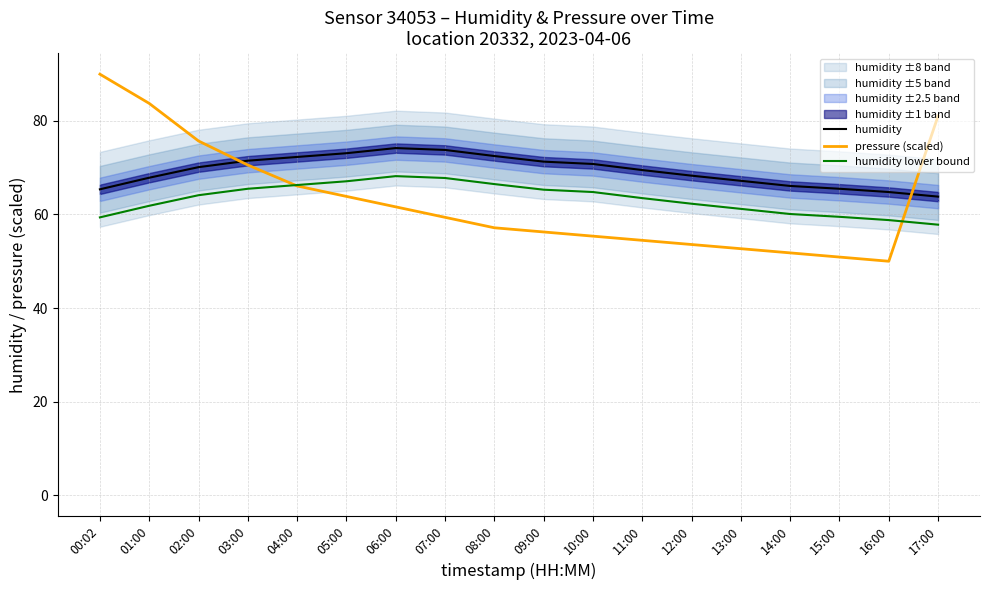

At which label is pressure (scaled) closest to 70?

03:00